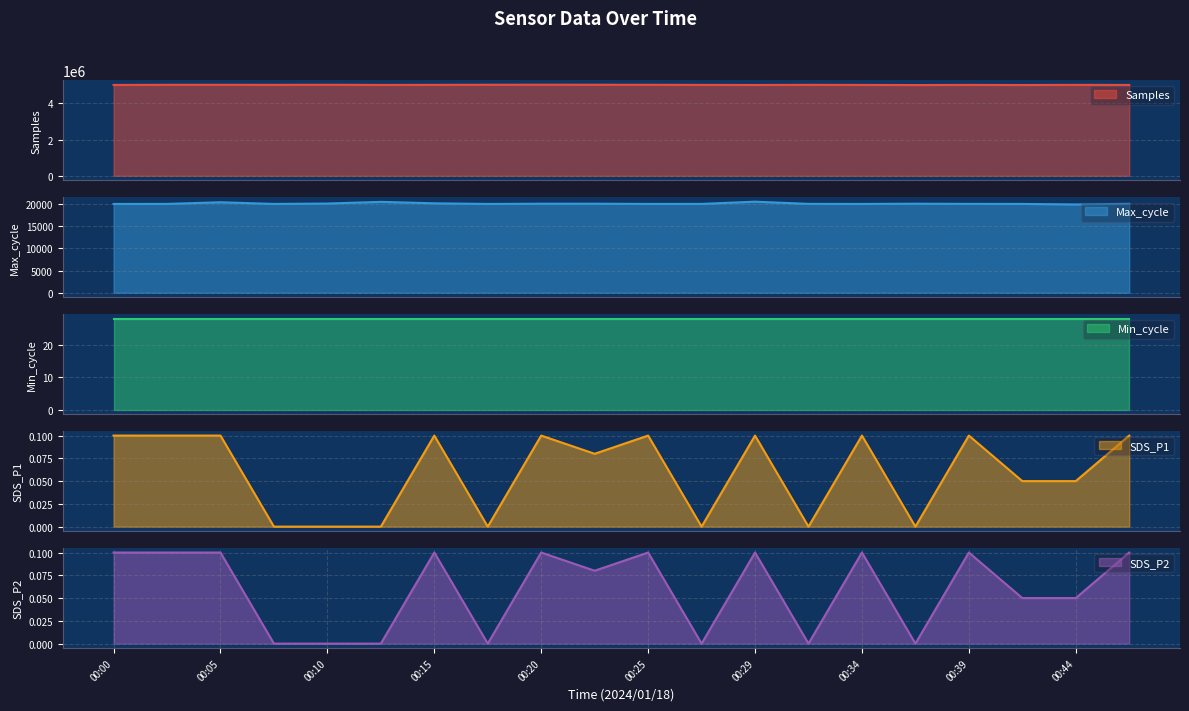

Which series changed the most between 00:17 and 00:42?

Samples